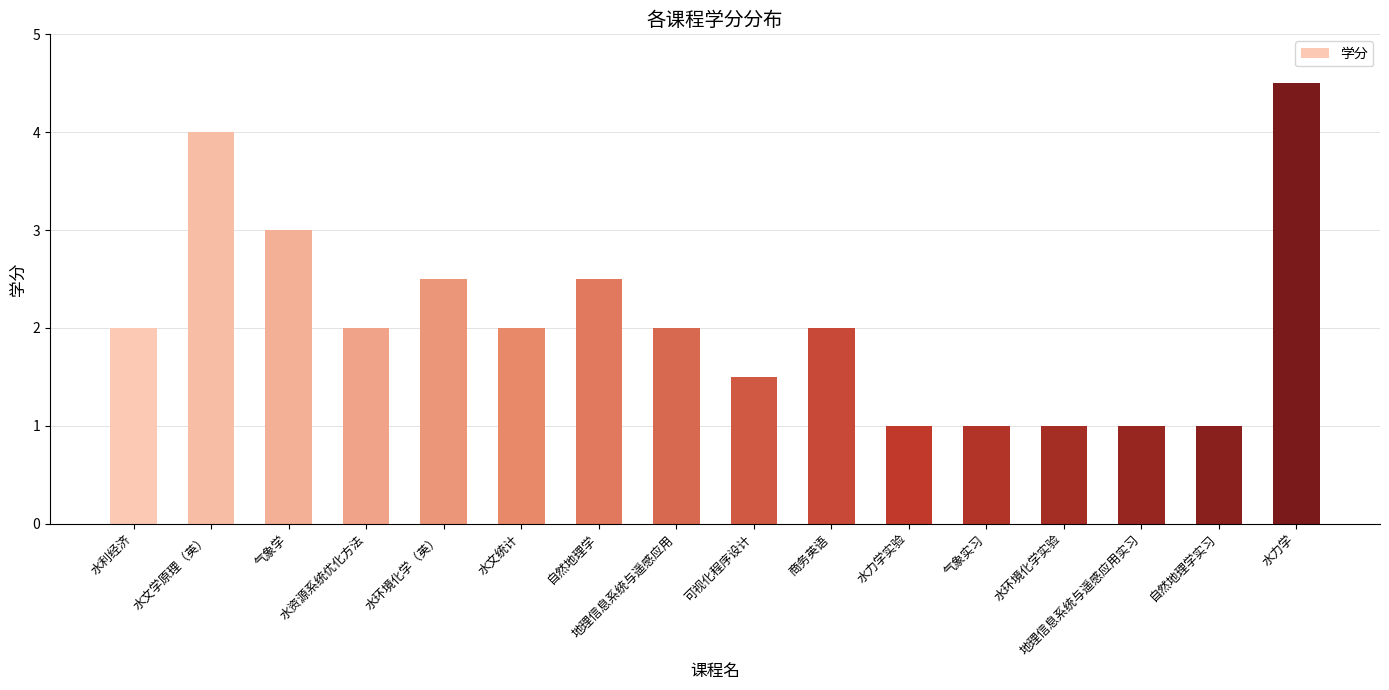

What is the sum of all values?

33.0